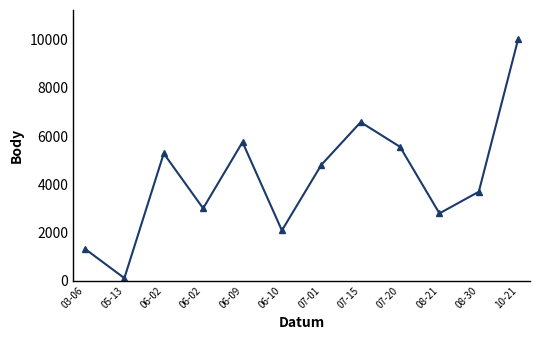

List the labels in order of value, smallest first.

05-13, 03-06, 06-10, 08-21, 06-02, 08-30, 07-01, 06-02, 07-20, 06-09, 07-15, 10-21